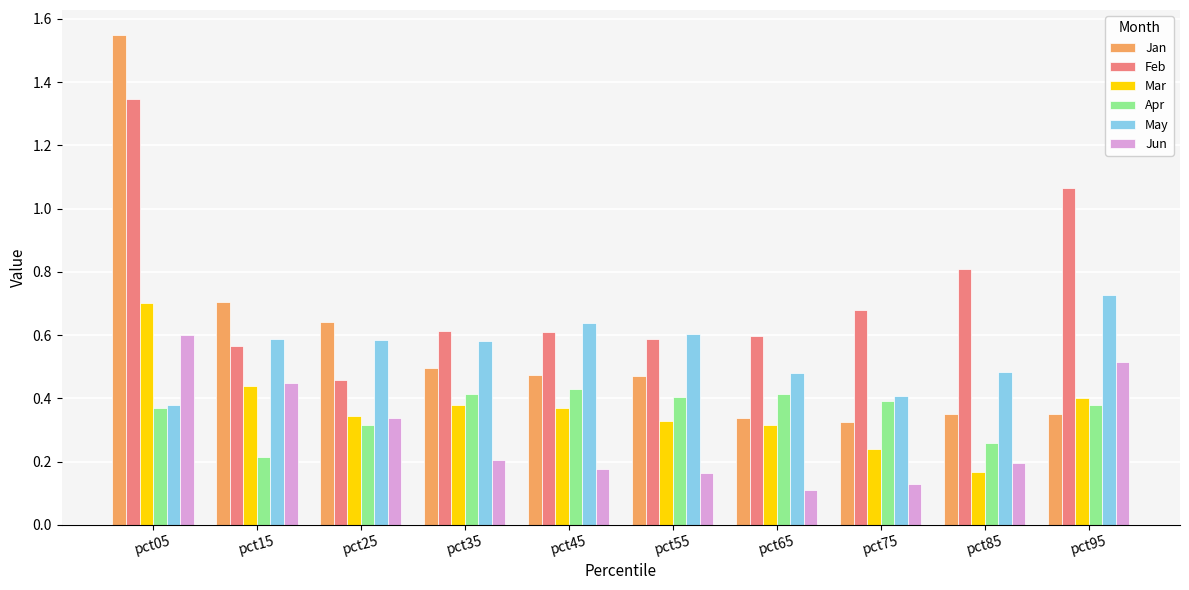

At which category is the sum across all series the highest?

pct05